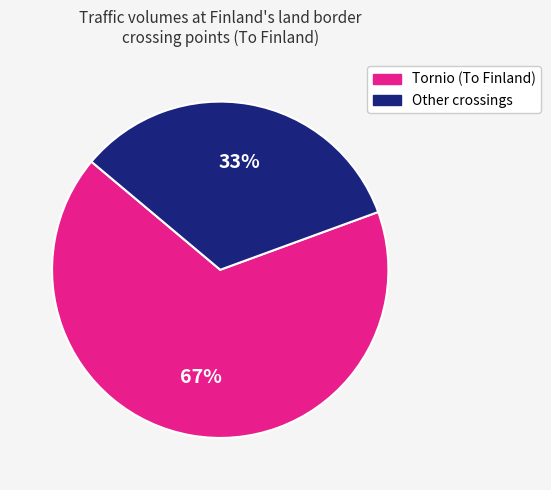

Does any single category account for the majority?

Yes